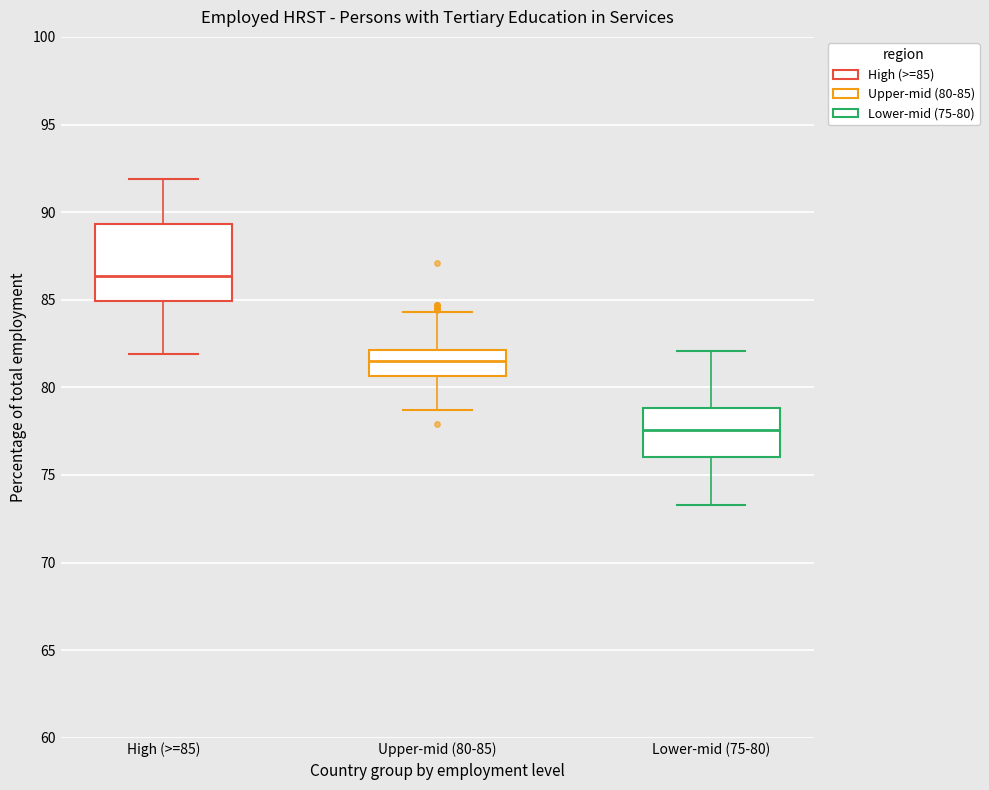

Where does the upper whisker of the box for High (>=85) end on the y-axis? The values are not printed on the chart, so give them approximately, as read against the axis.

92.0